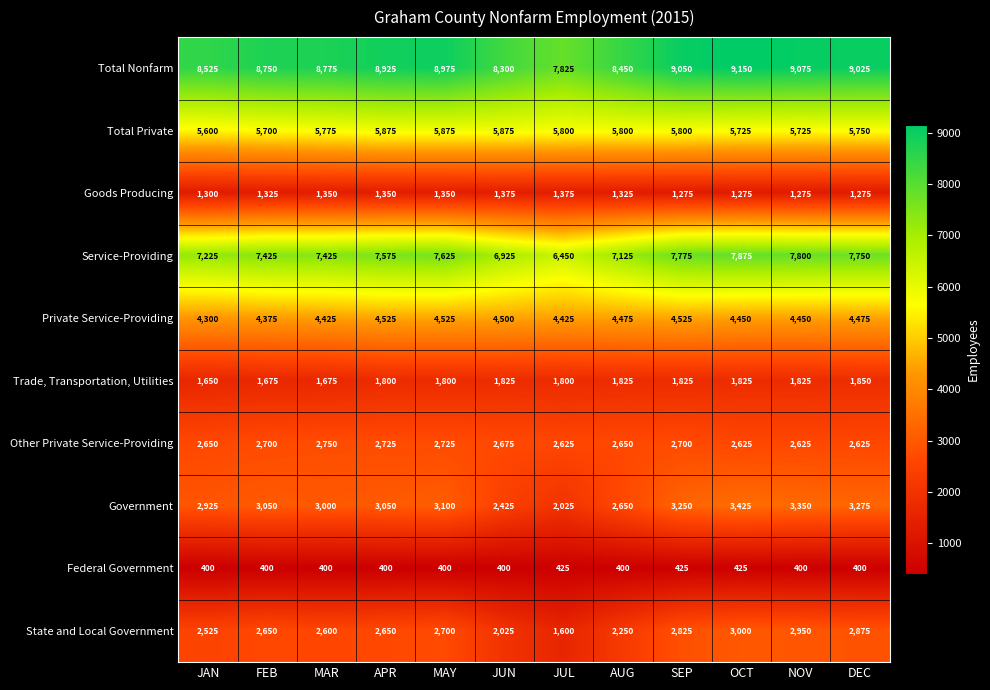

Where does the Total Private series first go above 5800?

APR